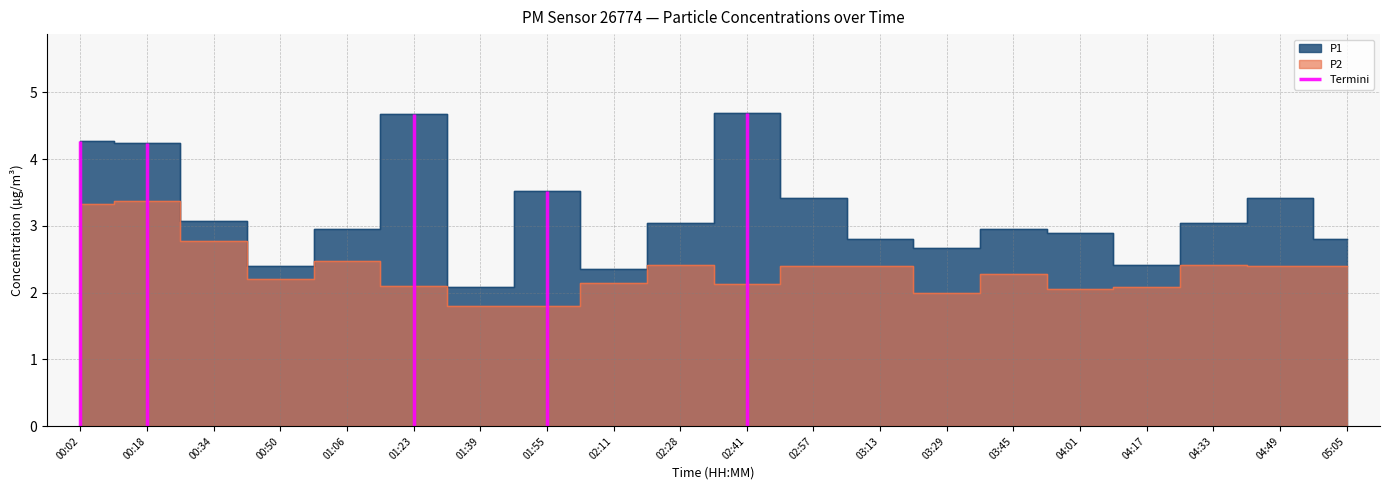

What is the difference between the highest and lowest values at 02:41?

2.6